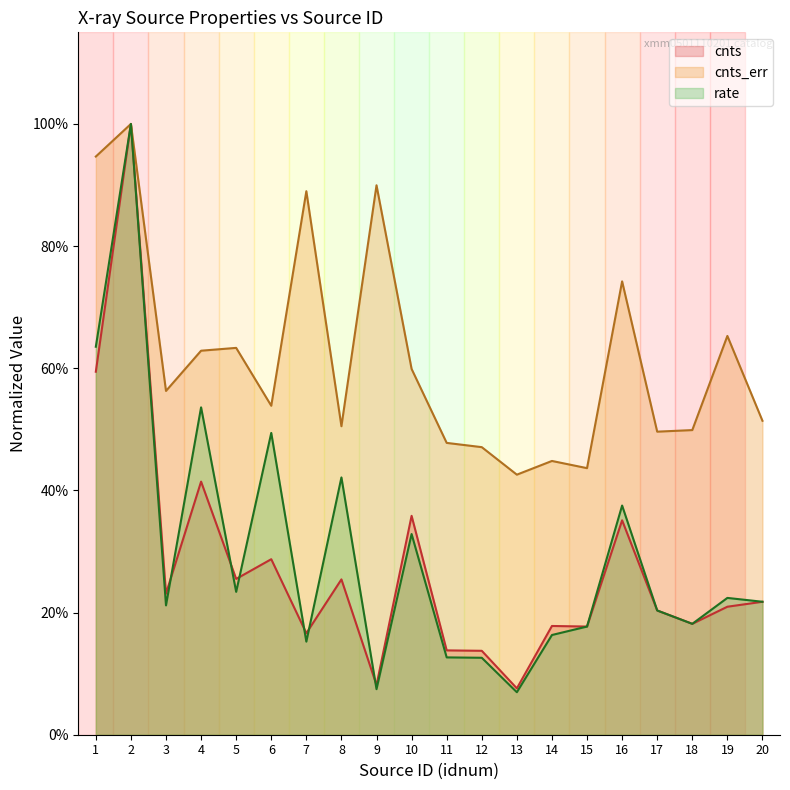

In cnts_err, how many points are higher than both neighbors (excluding endpoints)?

7